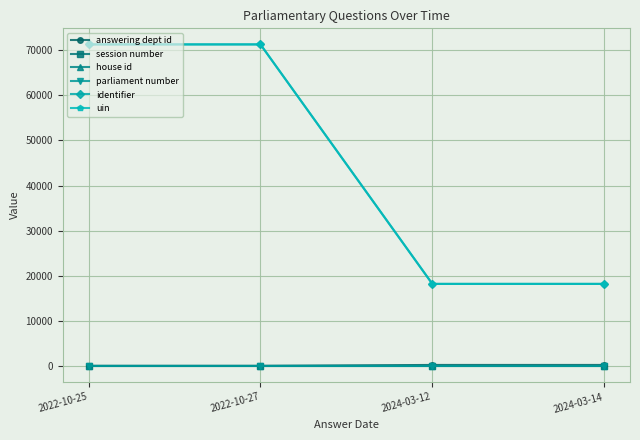

Reading left to right, transcribe all the data shown in this chart.

answering dept id: 2022-10-25=10	2022-10-27=10	2024-03-12=217	2024-03-14=217
session number: 2022-10-25=3	2022-10-27=3	2024-03-12=4	2024-03-14=4
house id: 2022-10-25=1	2022-10-27=1	2024-03-12=1	2024-03-14=1
parliament number: 2022-10-25=58	2022-10-27=58	2024-03-12=58	2024-03-14=58
identifier: 2022-10-25=71292	2022-10-27=71292	2024-03-12=18190	2024-03-14=18190
uin: 2022-10-25=71292	2022-10-27=71292	2024-03-12=18190	2024-03-14=18190